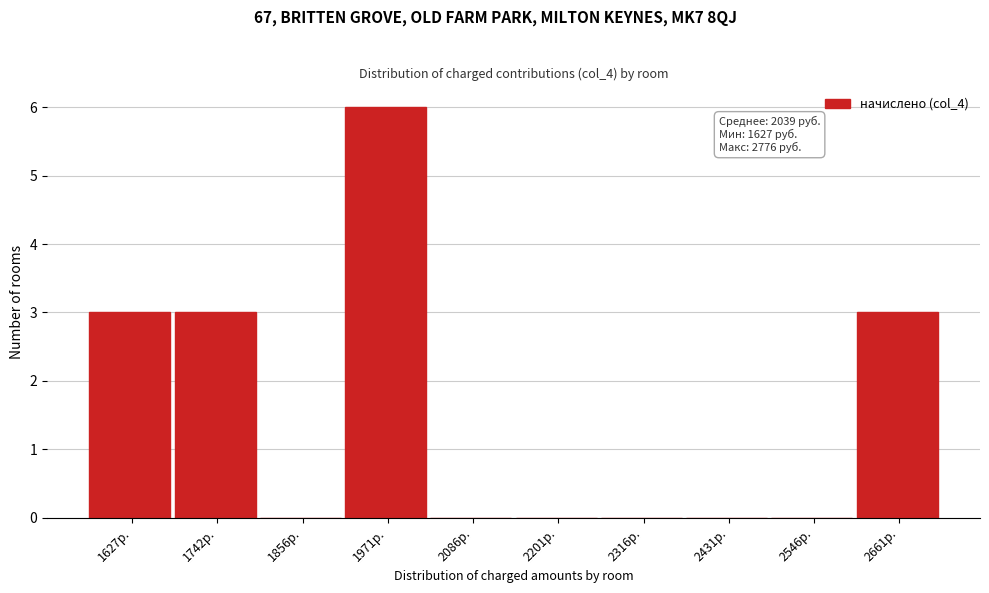

Reading right to left, list all the values displayed in this chart.

2661р.=3	2546р.=0	2431р.=0	2316р.=0	2201р.=0	2086р.=0	1971р.=6	1856р.=0	1742р.=3	1627р.=3